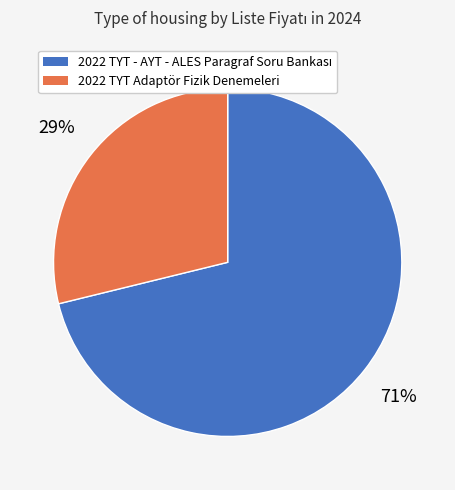

Is it true that 2022 TYT Adaptör Fizik Denemeleri is 18% of the pie?

False